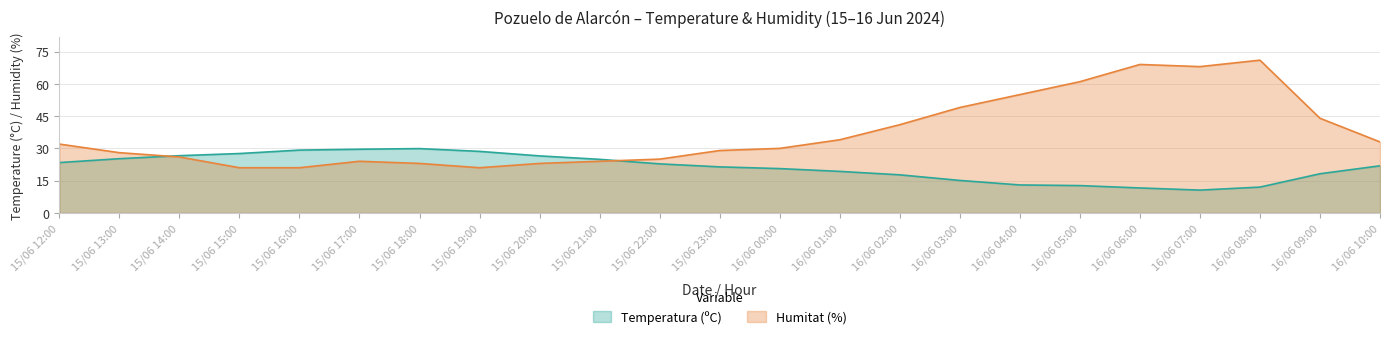

After their last crossing, which series has the higher values: Temperatura (ºC) or Humitat (%)?

Humitat (%)